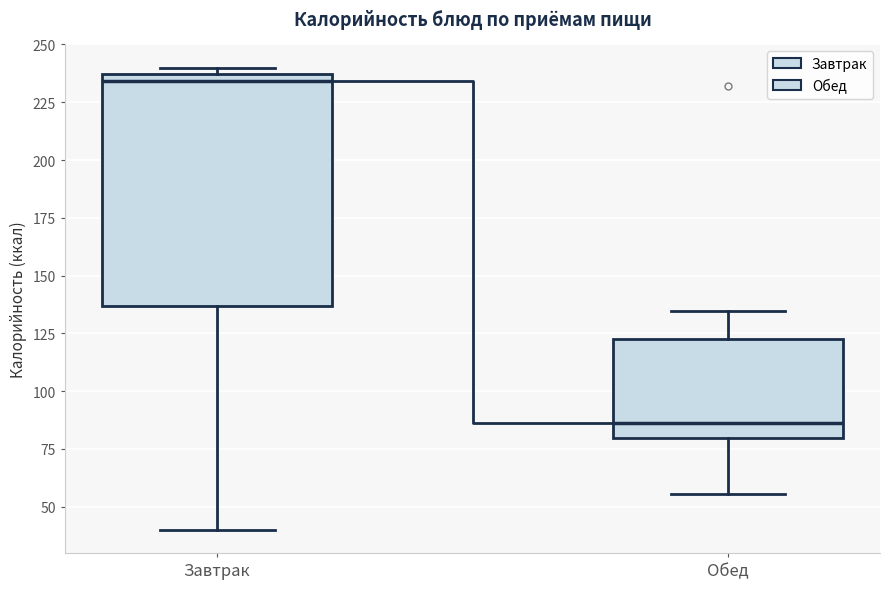

Reading left to right, read every box against the y-axis: the position of its median line, the range the box covers, and the ends of its whiskers. The values are not printed on the chart, so give them approximately, as read against the axis.

Завтрак: median 235 (just below the box's upper edge), box 135 to 235, whiskers 40 to 240
Обед: median 85, box 80 to 125, whiskers 55 to 135